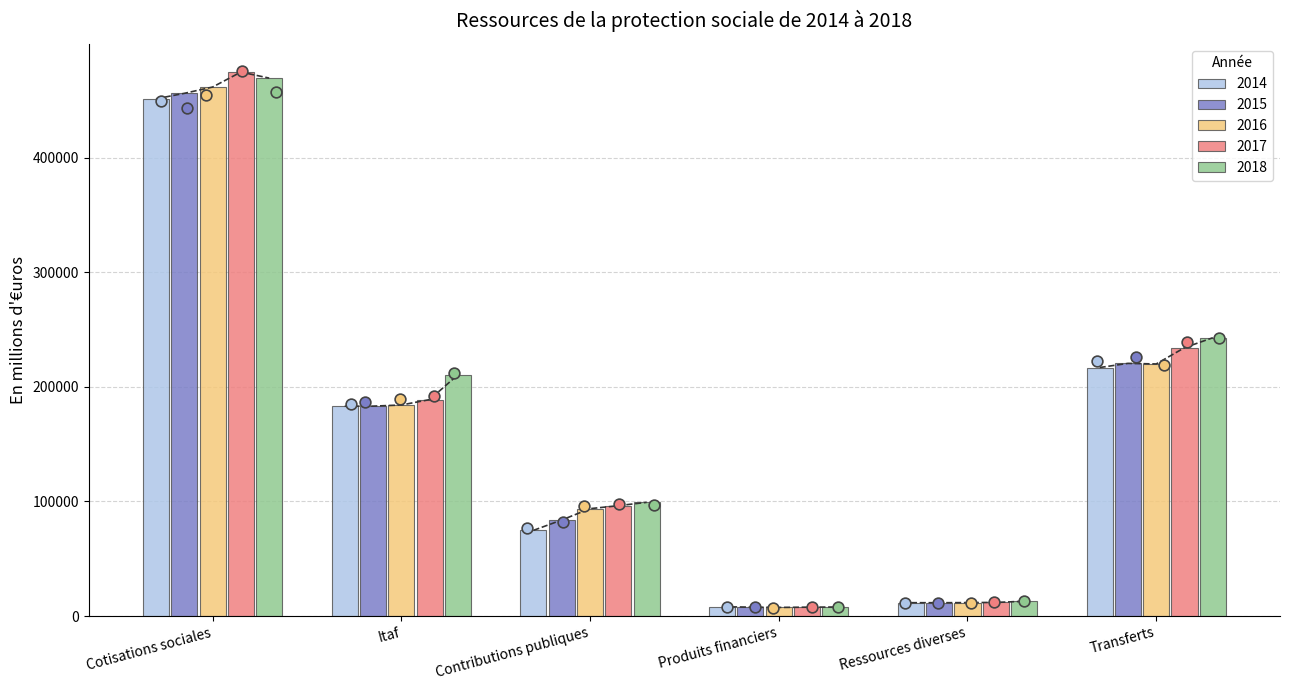

Is the value of 2016 at Ressources diverses greater than the value of 2017 at Itaf?

No